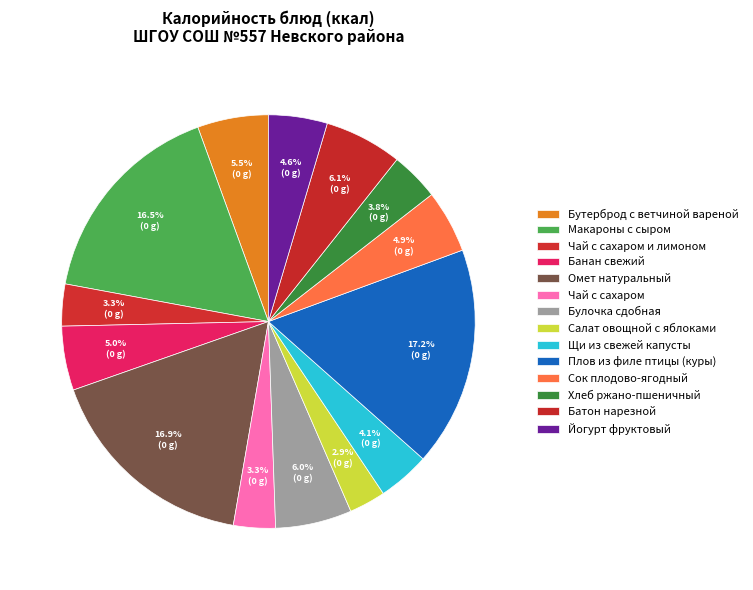

Which category has the biggest portion of the pie?

Плов из филе птицы (куры)